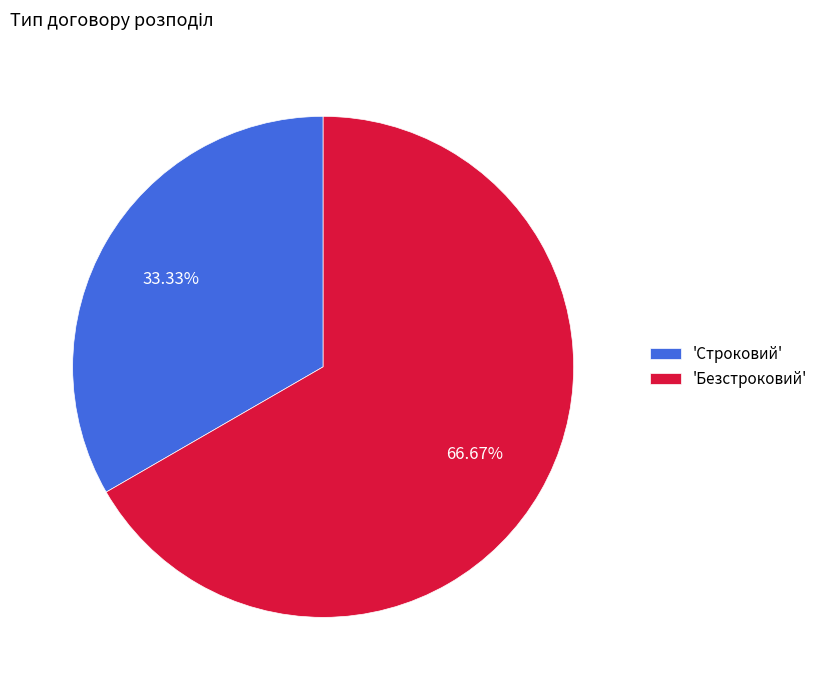

To the nearest percent, what is the difference between the largest and smallest slice percentages?

33%